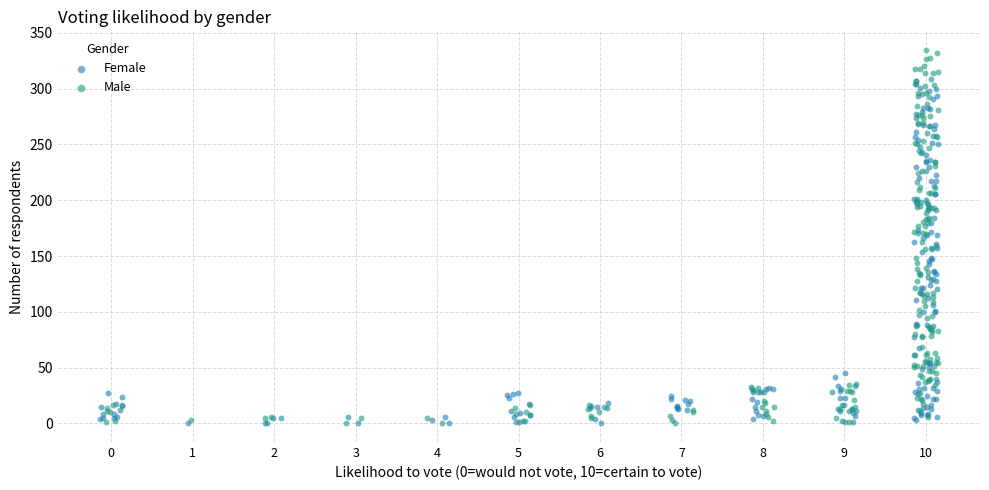

What are all the series names shown in the legend?

Female, Male